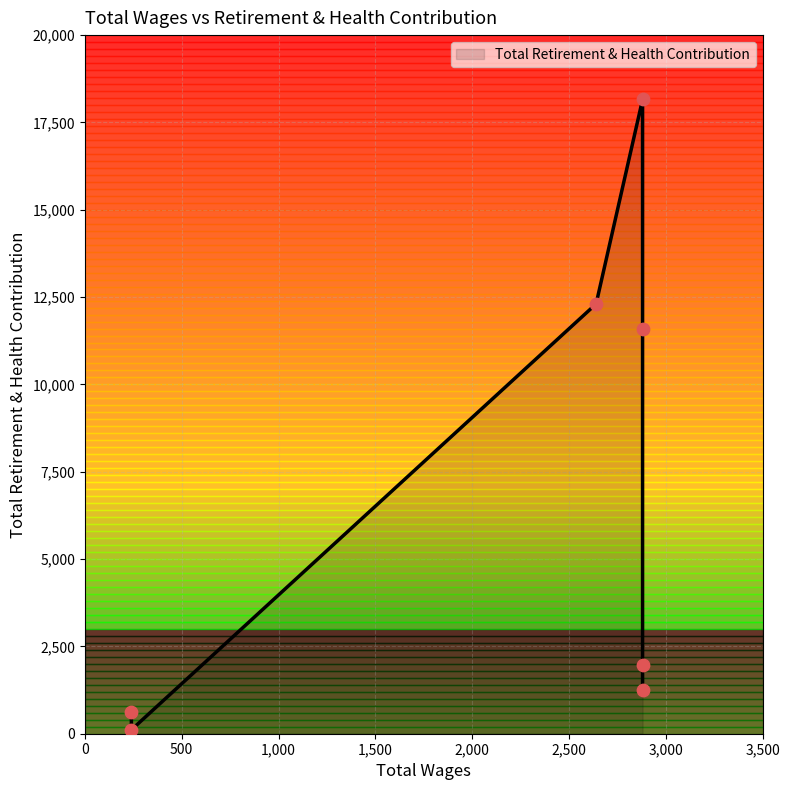

Which has a higher value, 2880.0 or 240.0?

2880.0